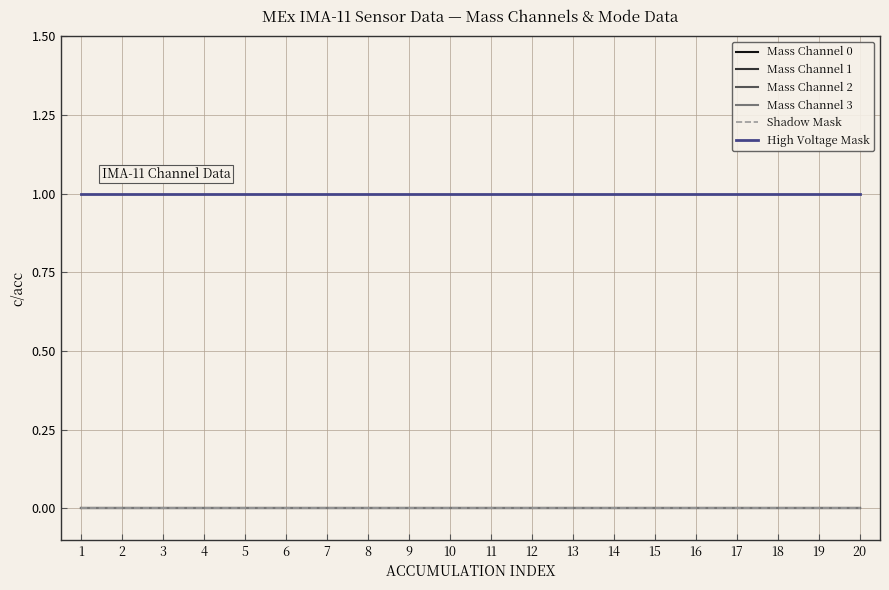

True or false: Shadow Mask and High Voltage Mask cross at least once.

False